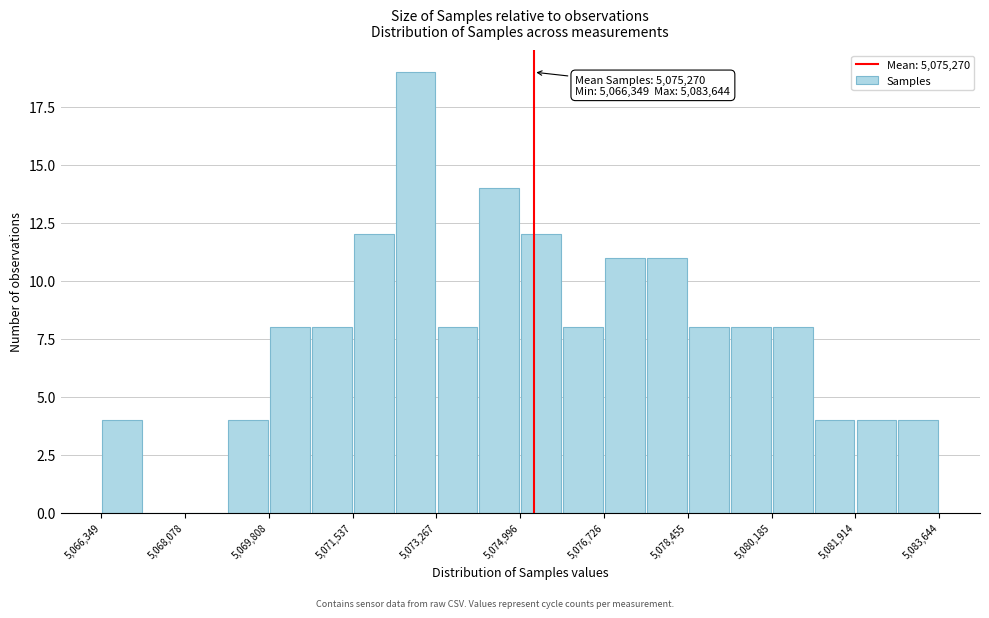

Over which range of the x-axis is the bar tallest?

5072400 to 5073200